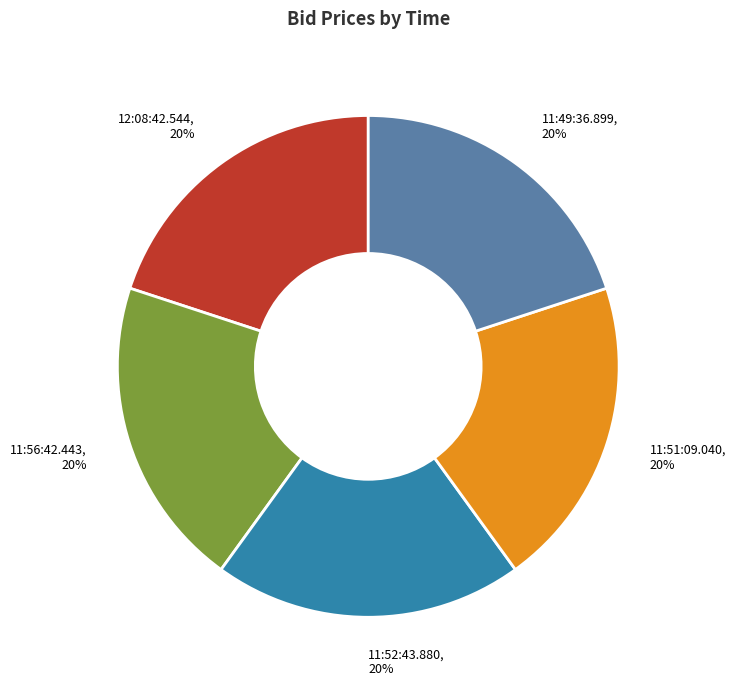

Approximately how many times larger is the value at 11:52:43.880 compared to 11:51:09.040?

1.0